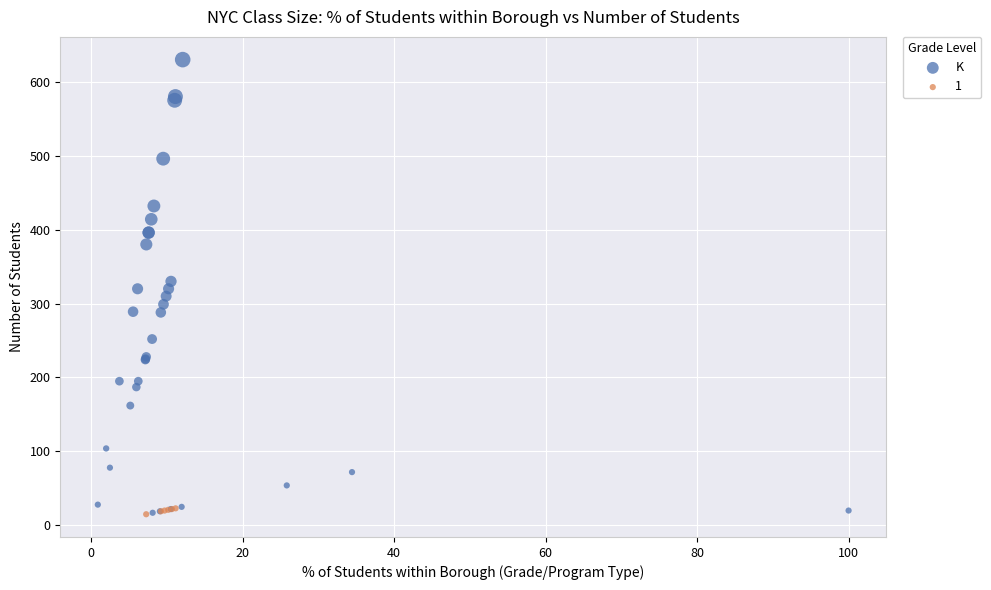

Which series has the largest Y range (max minus min)?

K